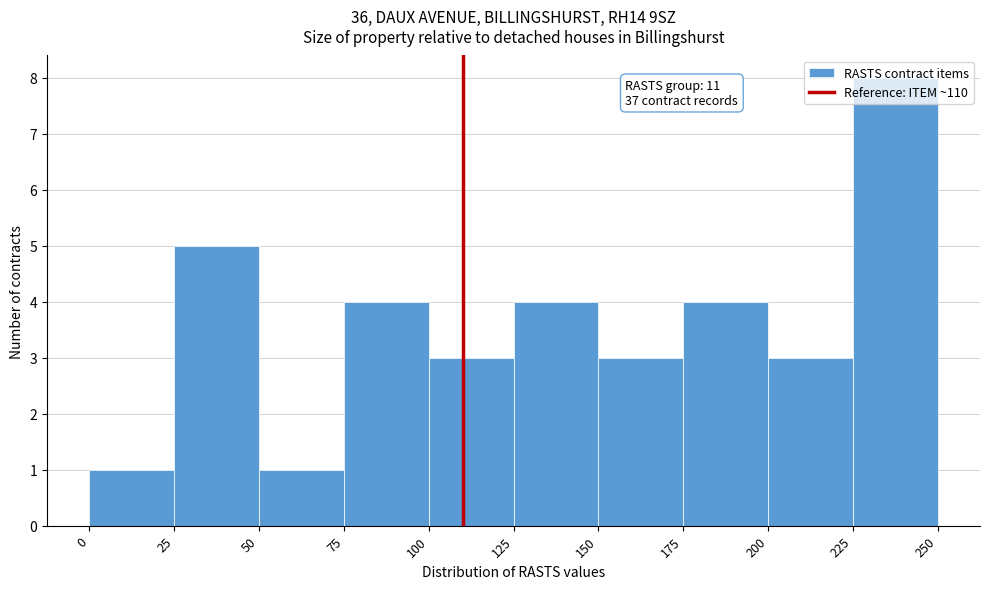

Which range on the x-axis has the tallest bar?

225 to 250